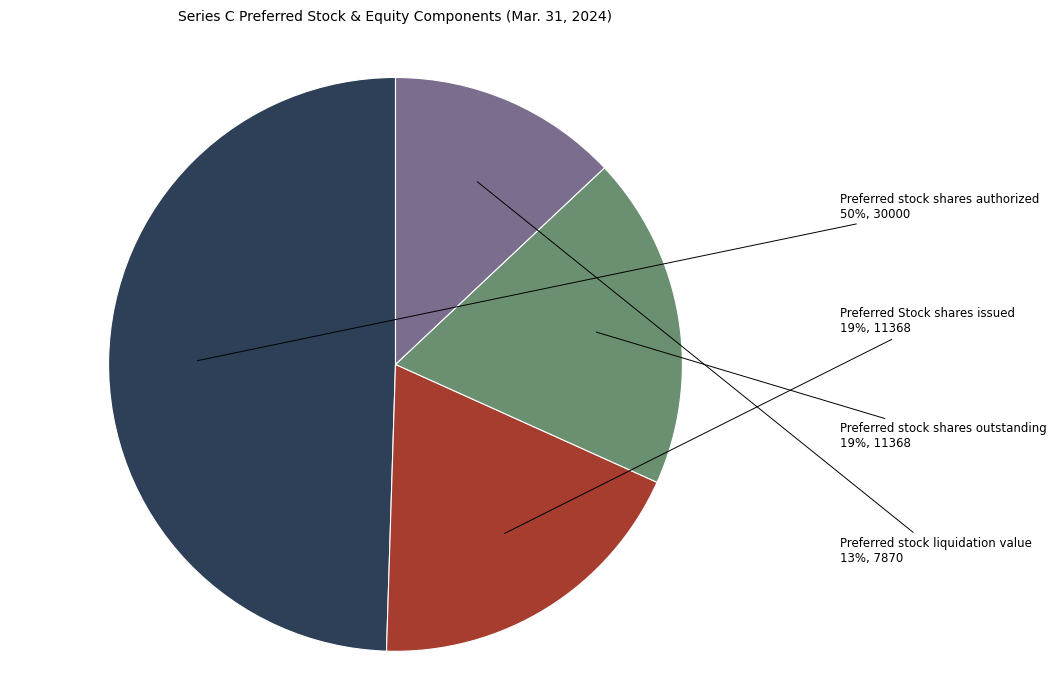

Between Preferred stock shares outstanding and Preferred stock liquidation value, which is larger?

Preferred stock shares outstanding